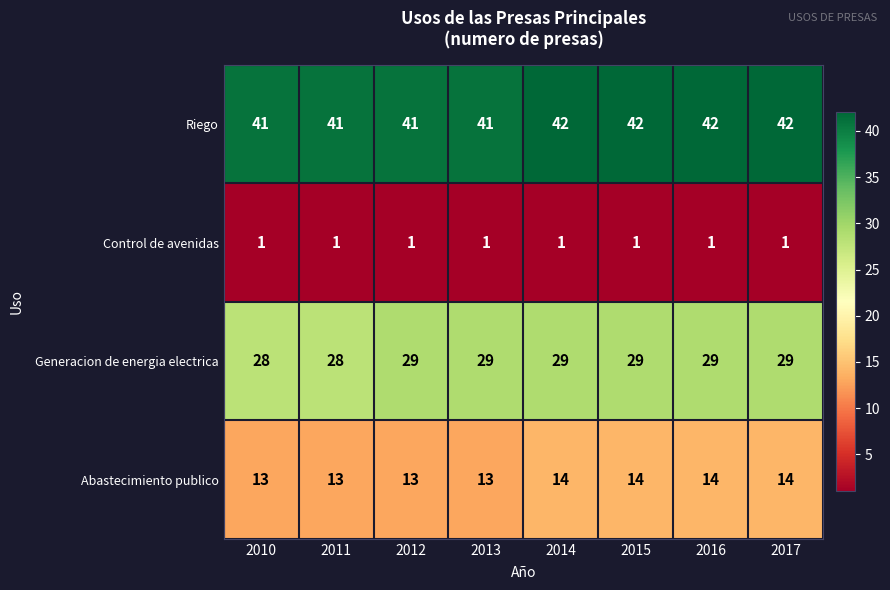

What is the total value across all series at 2010?

83